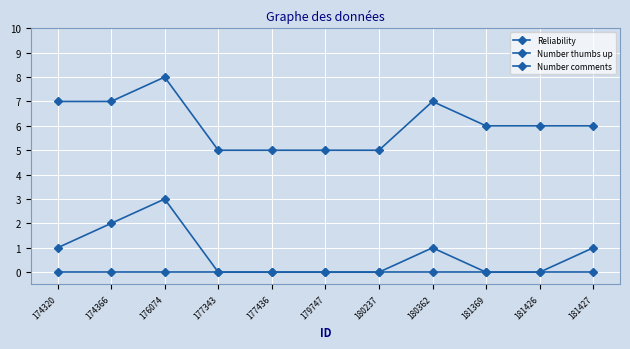

True or false: Number thumbs up and Number comments intersect in this chart.

False